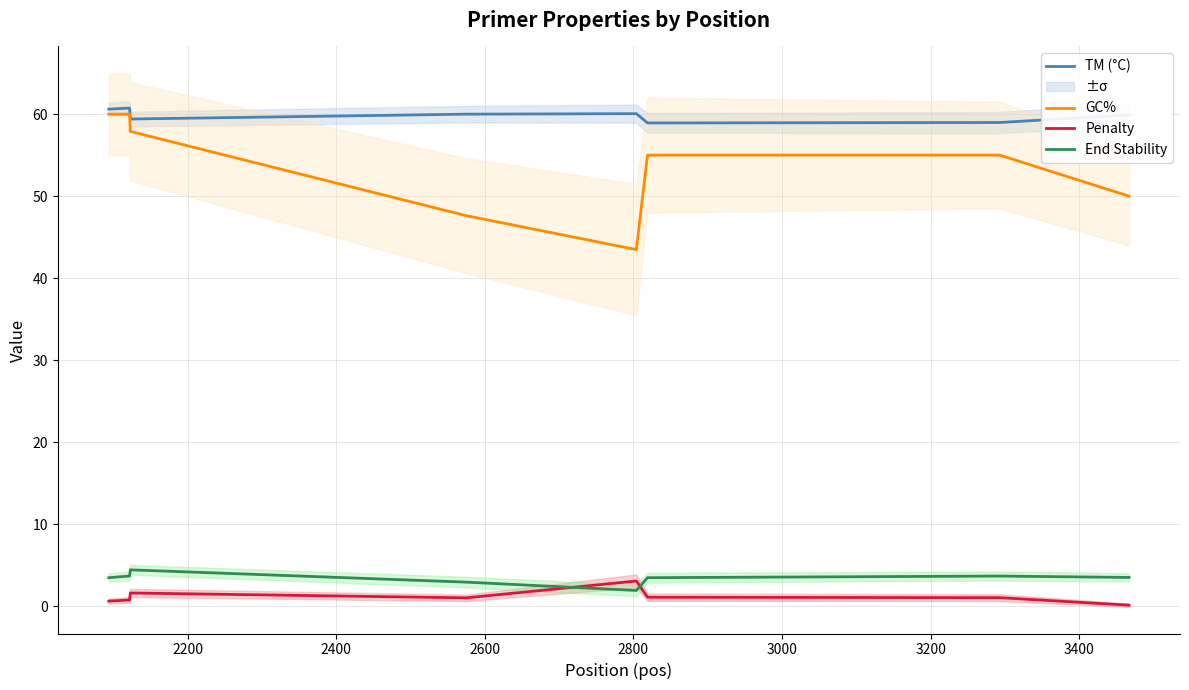

What is the minimum value for GC%?

43.5